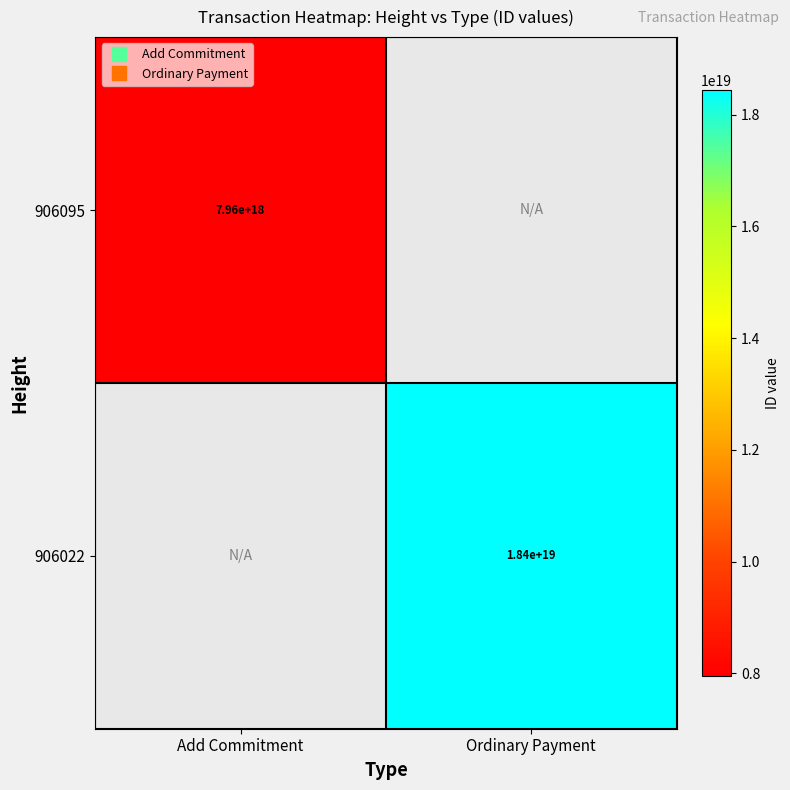

What is the lowest value of the 906095 series?

7960227236027796480.0